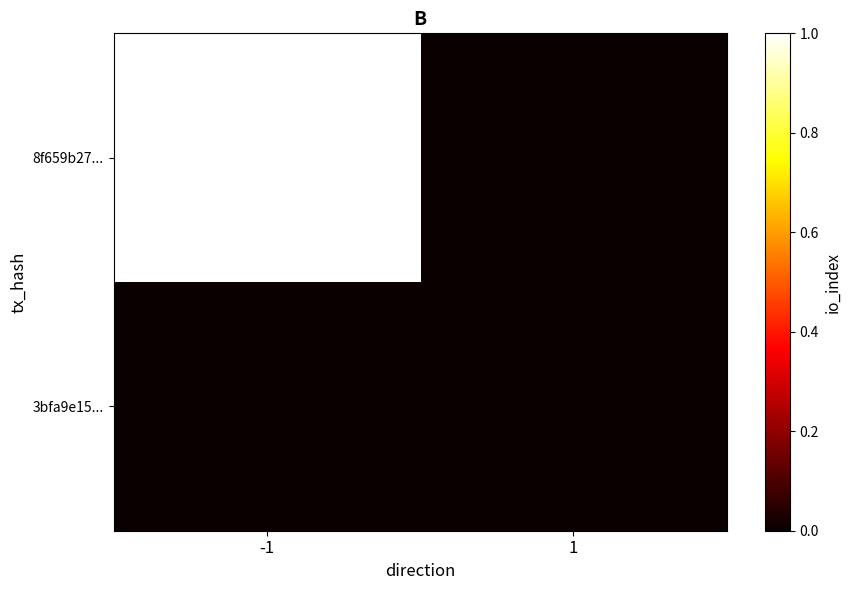

Which series has the largest total across all categories?

8f659b27...